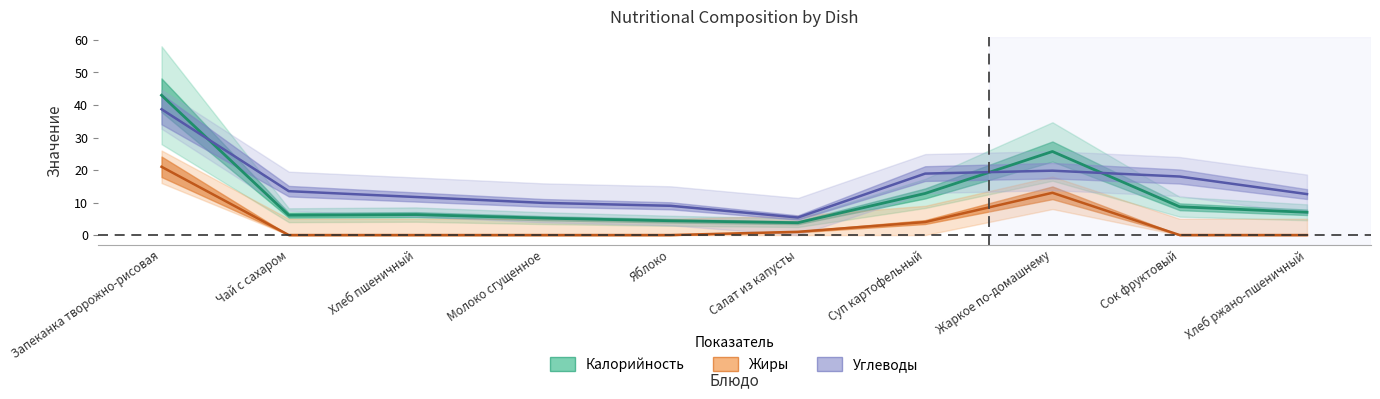

At which category is the sum across all series the highest?

Запеканка творожно-рисовая